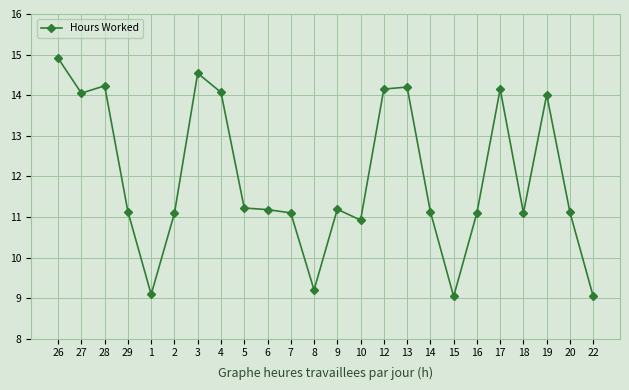

Reading right to left, extract all data points from this chart.

9.0	11.1	14.0	11.1	14.2	11.1	9.0	11.1	14.2	14.2	10.9	11.2	9.2	11.1	11.2	11.2	14.1	14.5	11.1	9.1	11.1	14.2	14.1	14.9